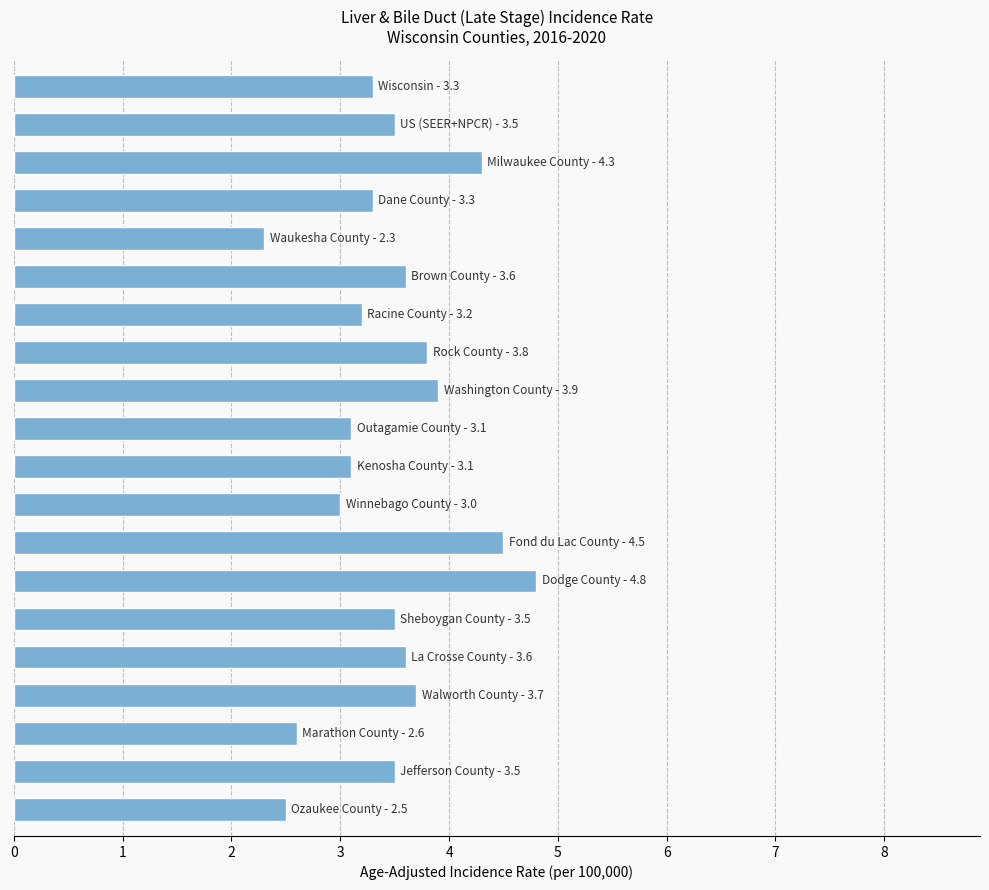

What is the minimum value shown in the chart?

2.3